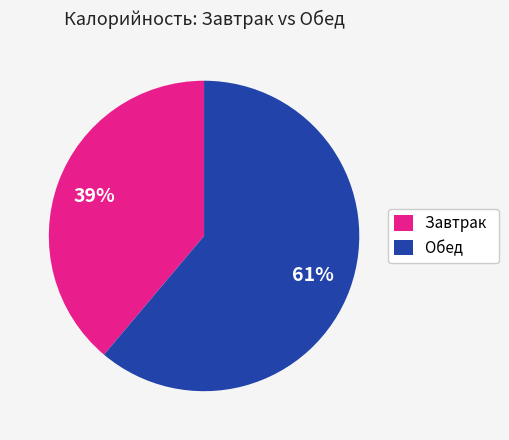

Which category has the smallest portion of the pie?

Завтрак